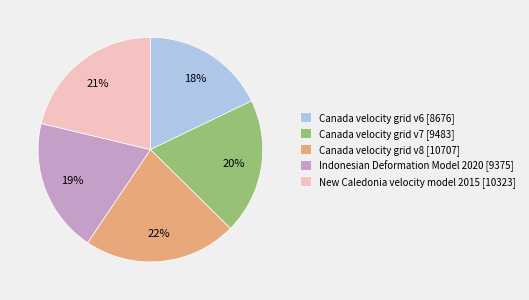

How many slices are in this pie chart?

5